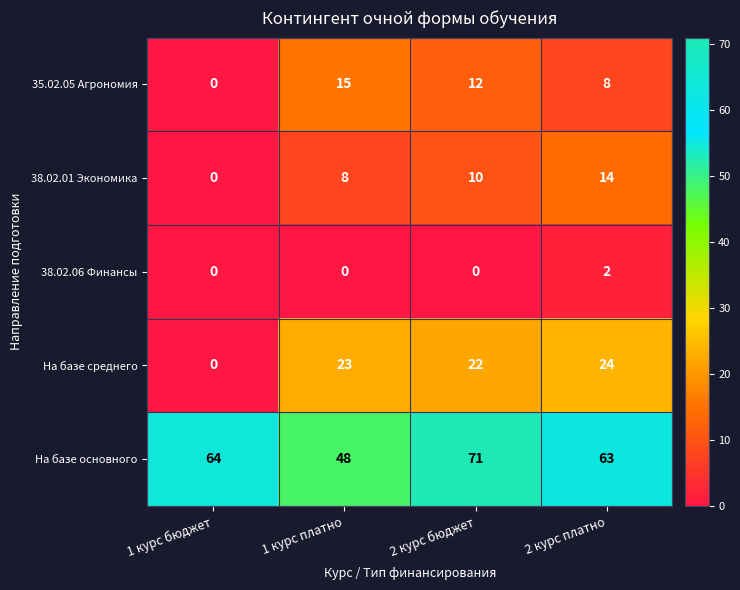

True or false: 35.02.05 Агрономия has a value of 0 at 1 курс бюджет.

True